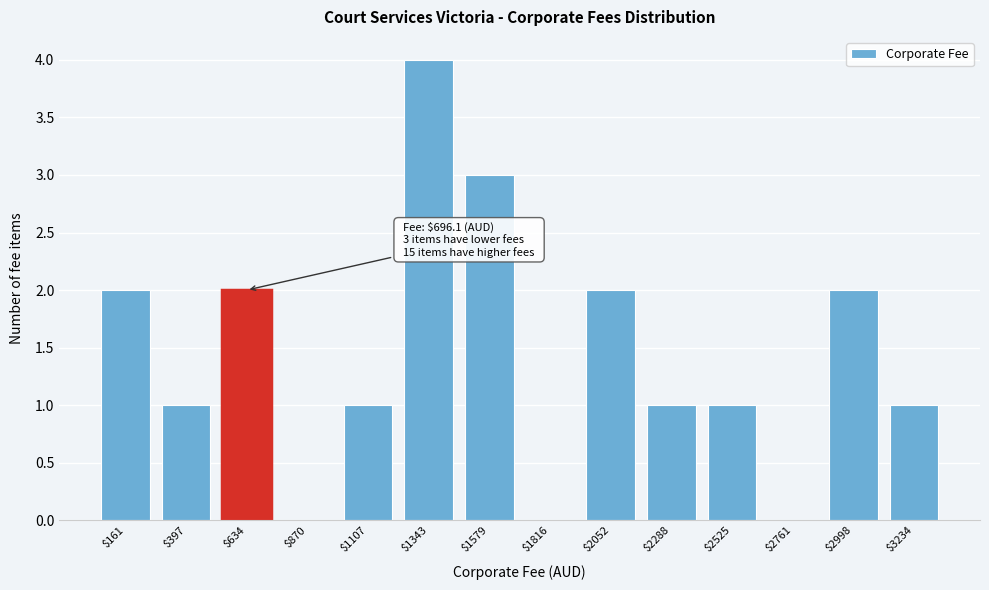

The value at $3234 is 1. True or false?

True